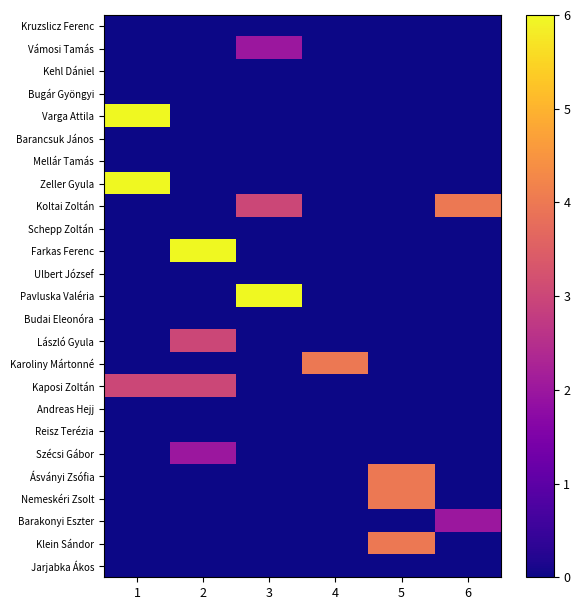

Rank the series by their maximum value, from lowest to highest.

Kruzslicz Ferenc, Kehl Dániel, Bugár Gyöngyi, Barancsuk János, Mellár Tamás, Schepp Zoltán, Ulbert József, Budai Eleonóra, Andreas Hejj, Reisz Terézia, Jarjabka Ákos, Vámosi Tamás, Szécsi Gábor, Barakonyi Eszter, László Gyula, Kaposi Zoltán, Koltai Zoltán, Karoliny Mártonné, Ásványi Zsófia, Nemeskéri Zsolt, Klein Sándor, Varga Attila, Zeller Gyula, Farkas Ferenc, Pavluska Valéria